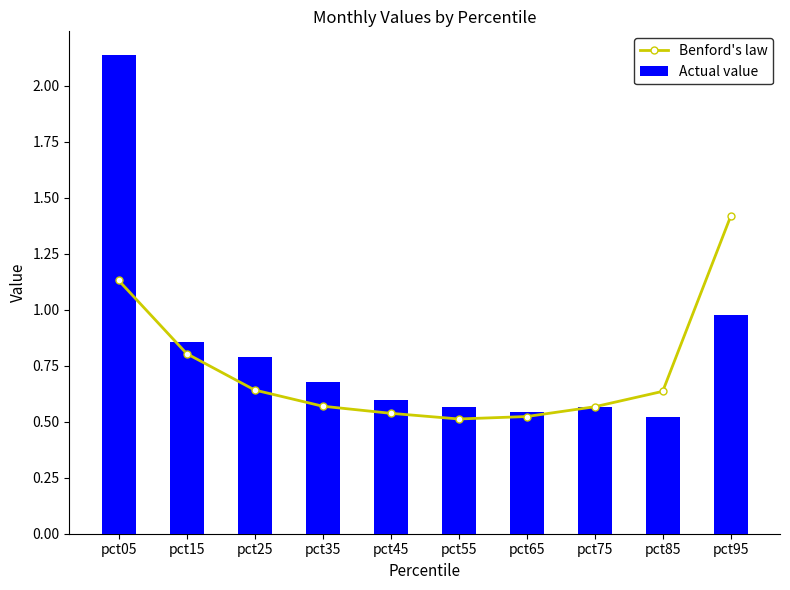

Which series has the largest range (max minus min)?

Actual value